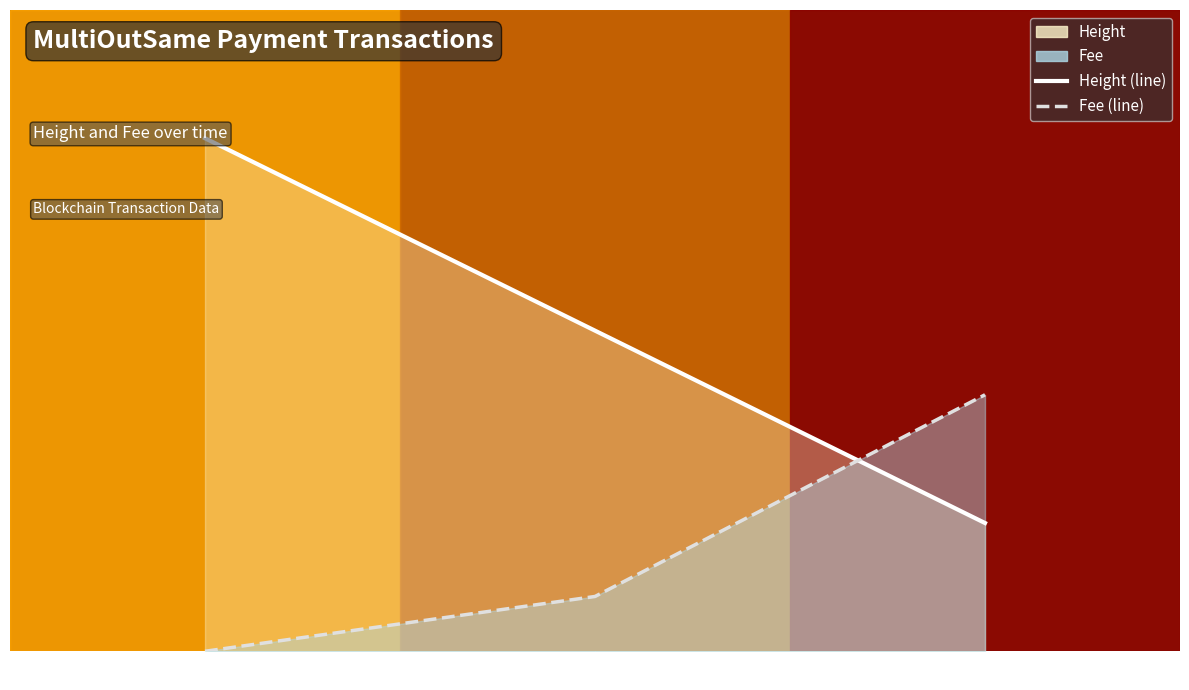

The value of Fee (line) at 20:03:05 is 0.1. True or false?

False